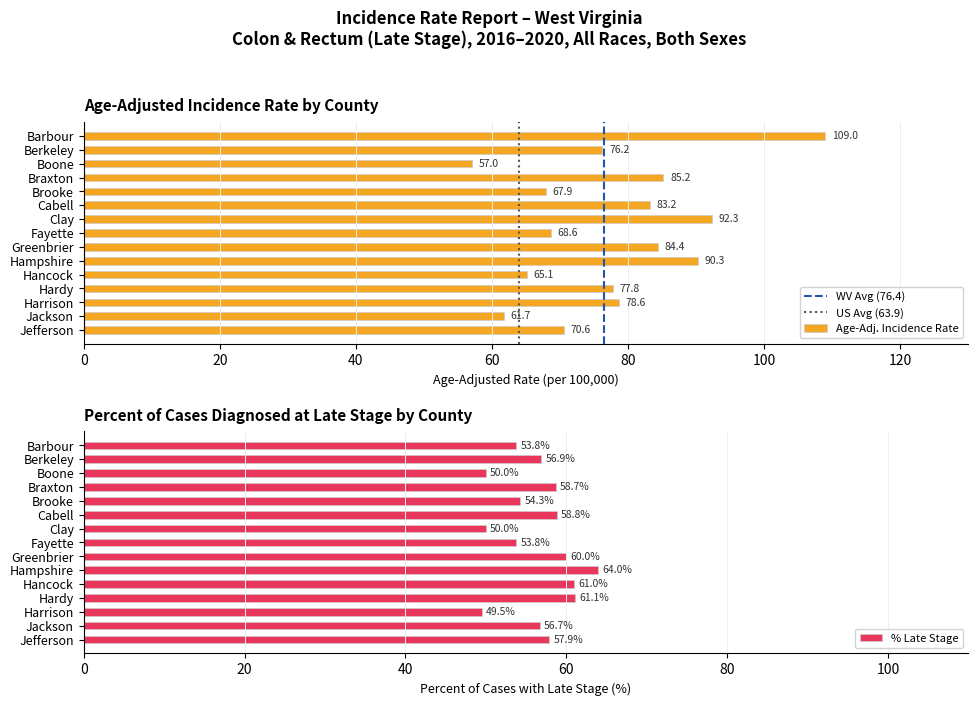

What is the difference between the maximum and minimum values?

52.0